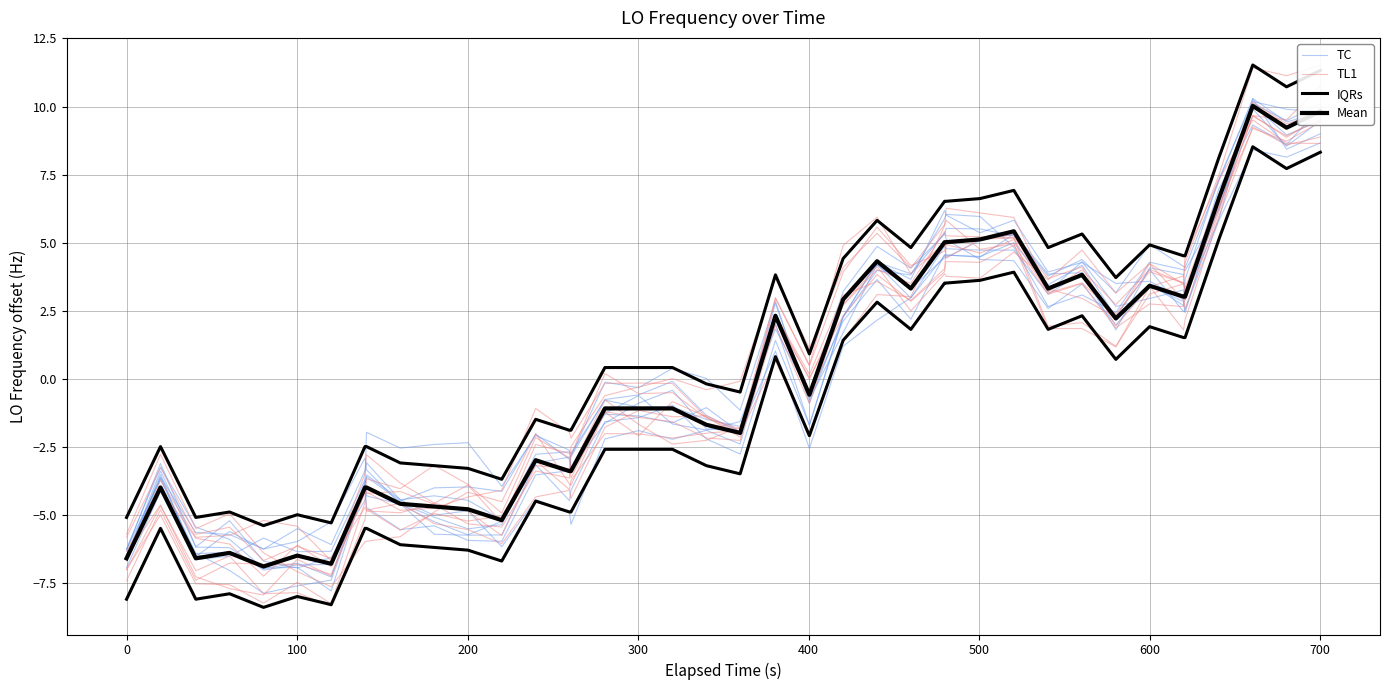

How many interior local valleys does the TL1 series have?

12